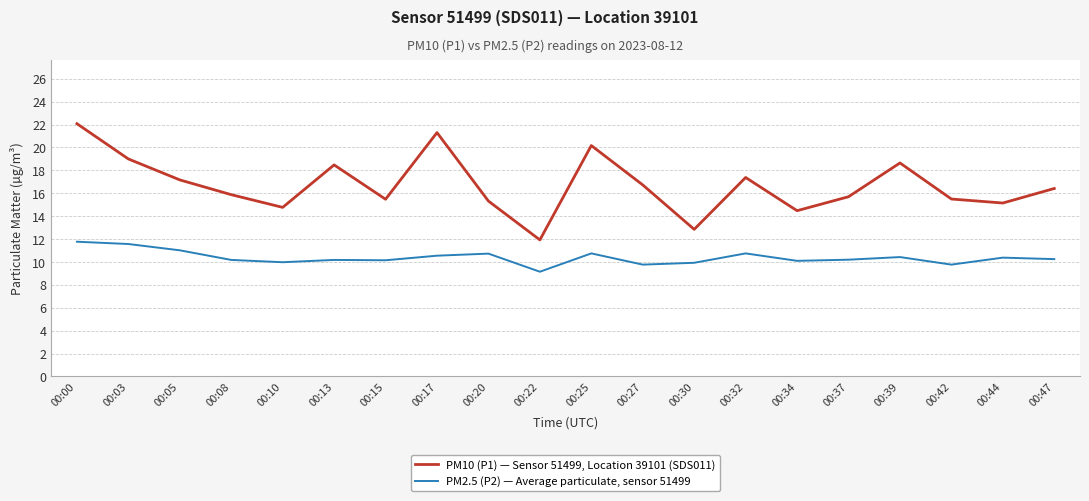

Is it true that PM2.5 (P2) — Average particulate, sensor 51499 equals 15.1 at 00:03?

False